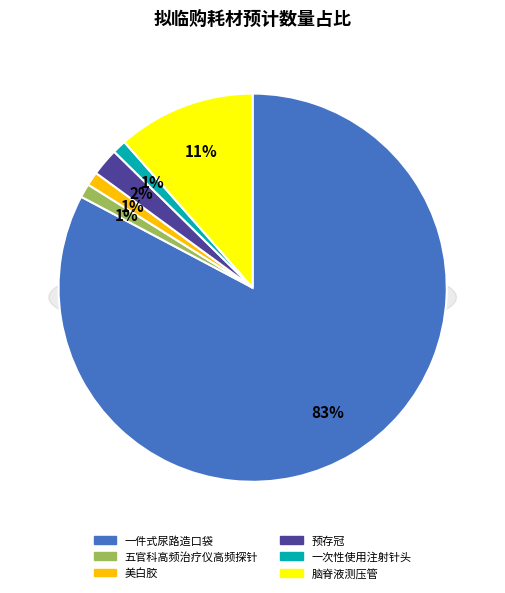

Combined, what portion of the pie is 预存冠 and 脑脊液测压管?

13.8%